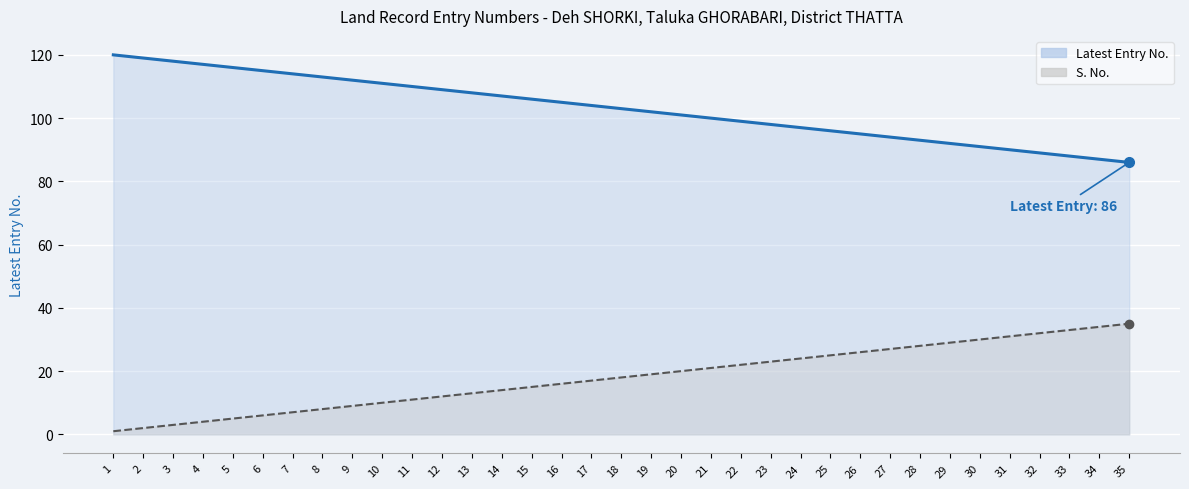

How many values in the Latest Entry No. series exceed 103?

17